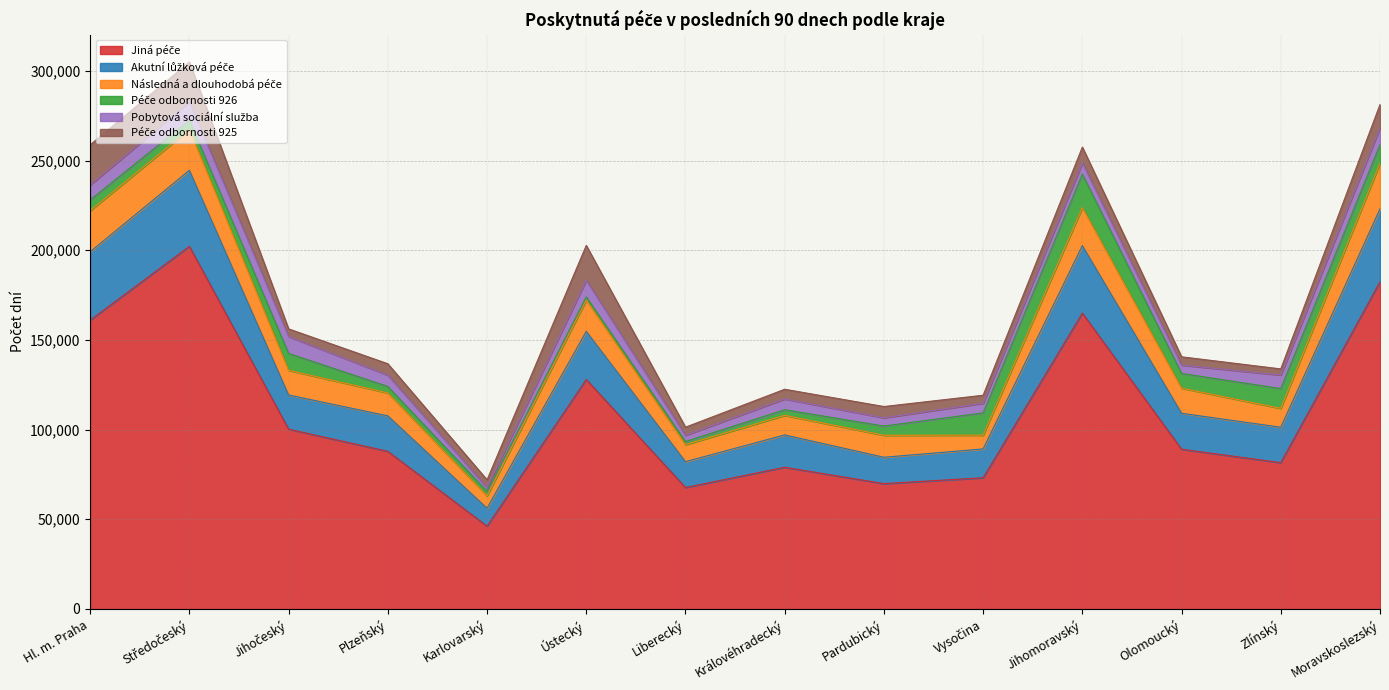

What is the sum of all Akutní lůžková péče values?

337405